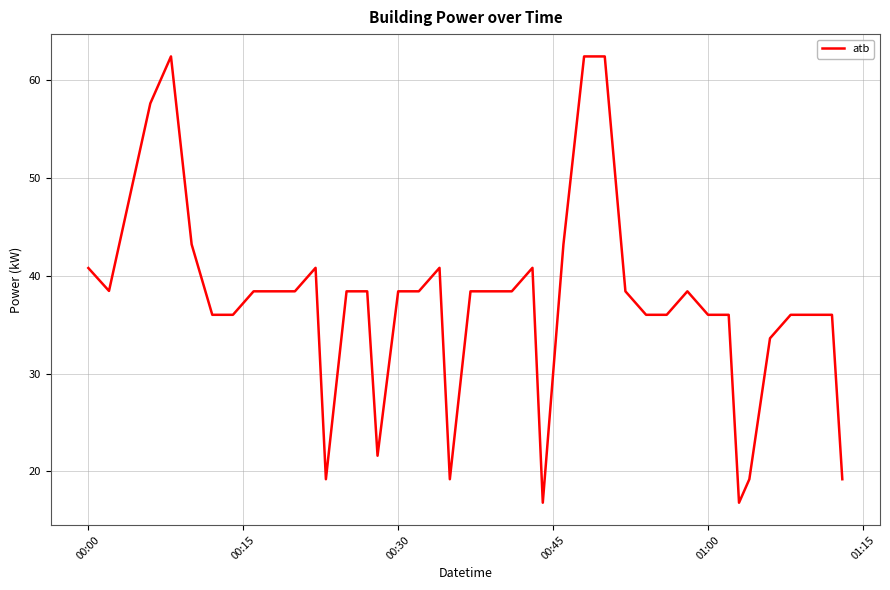

What is the difference between the maximum and minimum values?

45.6